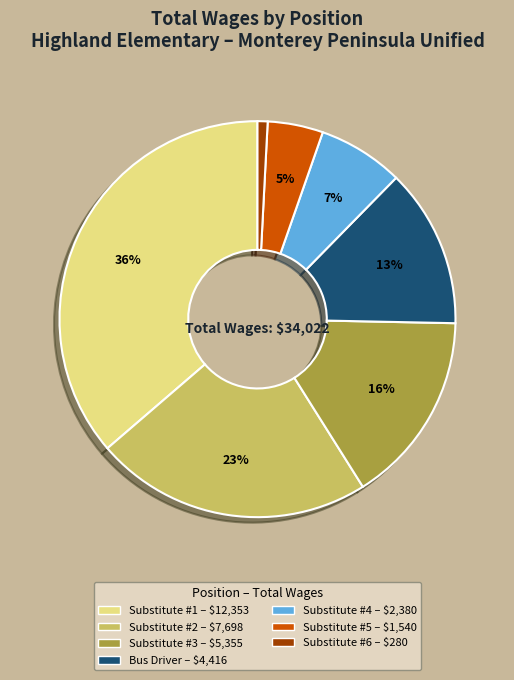

Count the number of slices in the pie.

7